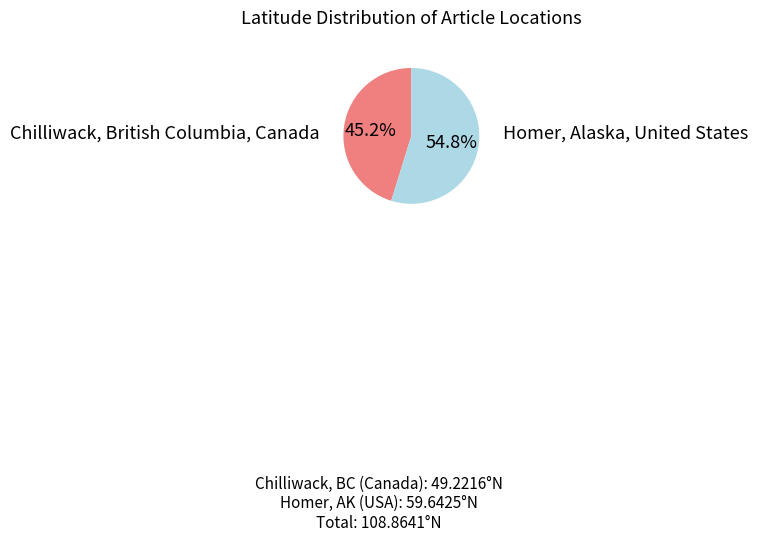

Is there a majority slice in this chart?

Yes